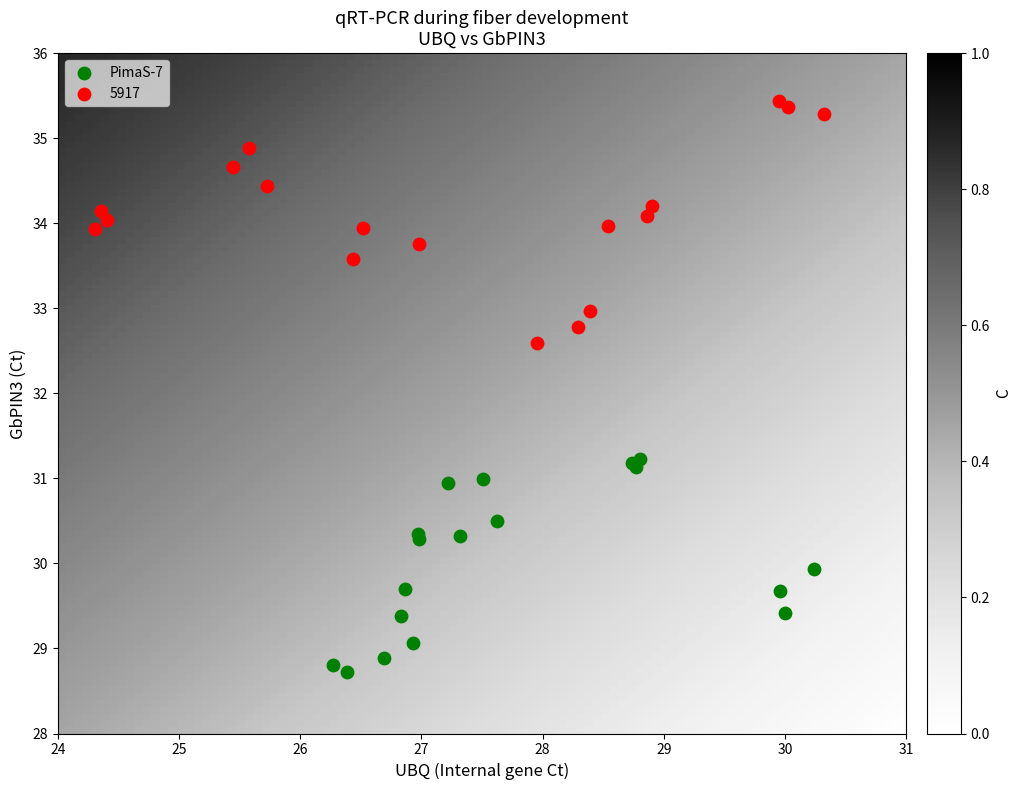

Which series reaches the maximum Y coordinate?

5917